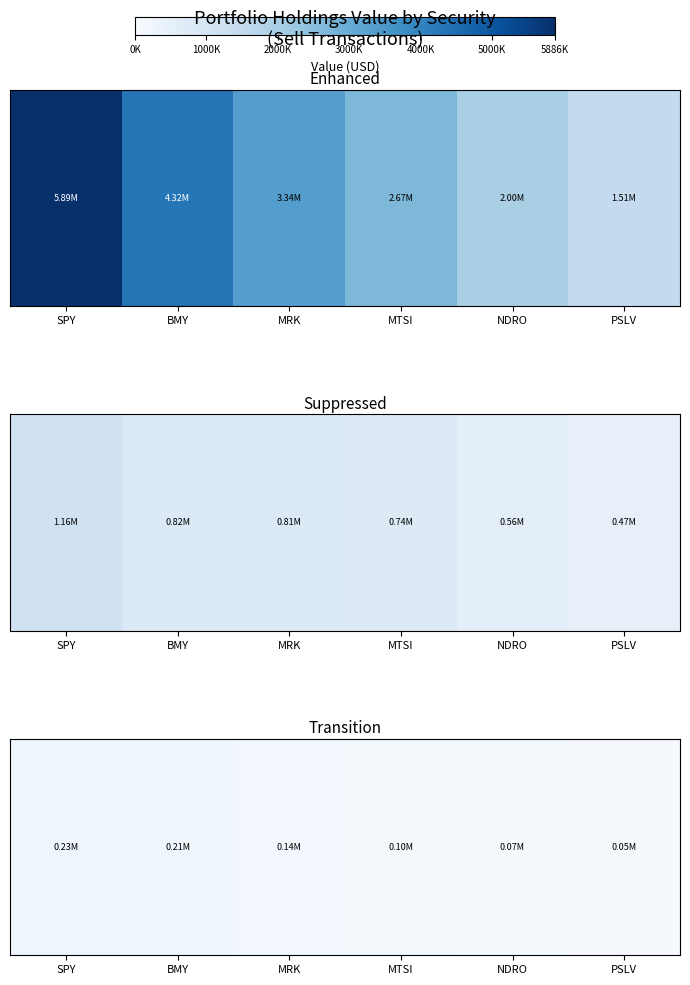

Approximately how many times larger is the value at NDRO compared to MTSI?

0.7